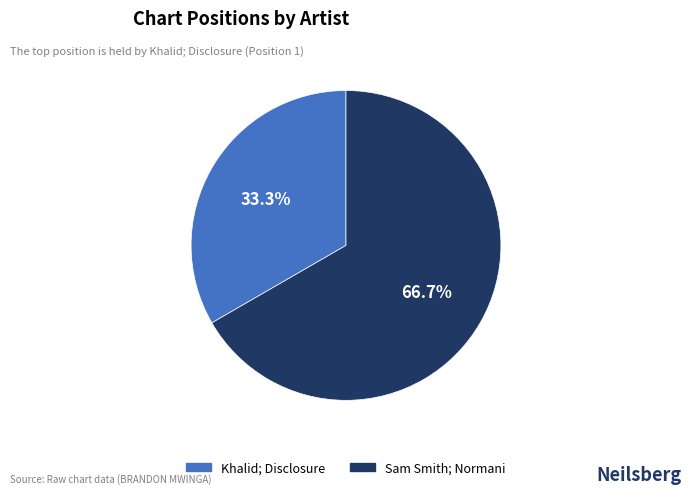

To the nearest percent, what portion does Sam Smith; Normani represent?

67%